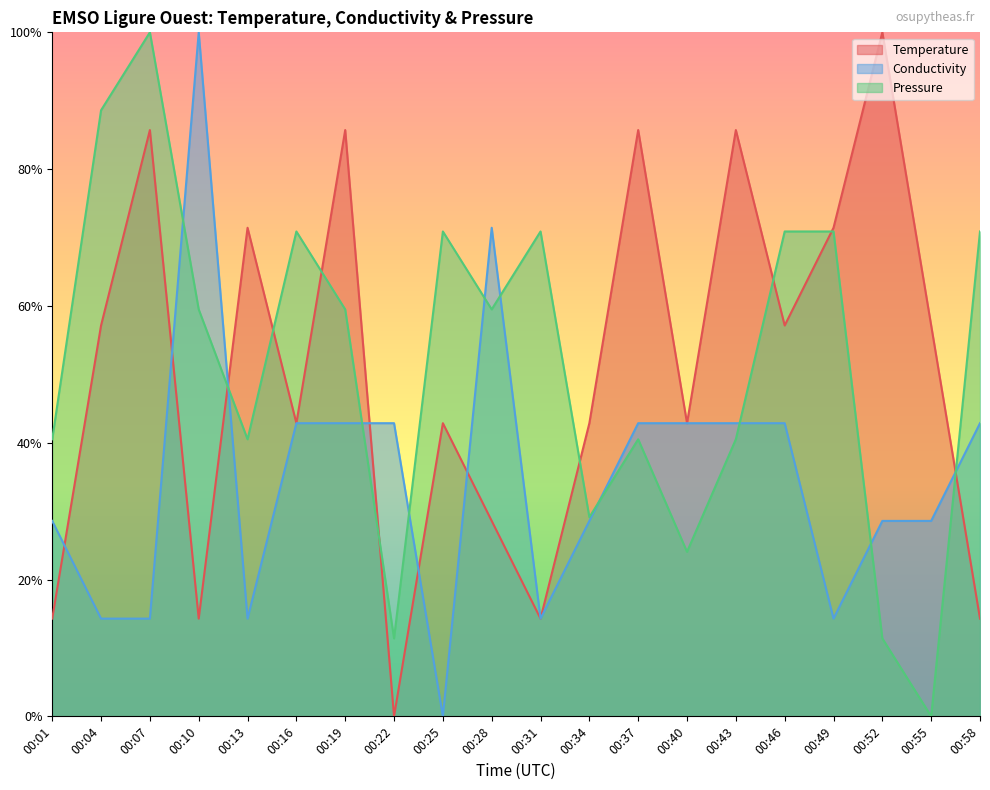

Reading right to left, what are all the values shown in this chart?

Temperature: 00:58=0.1	00:55=0.6	00:52=1.0	00:49=0.7	00:46=0.6	00:43=0.9	00:40=0.4	00:37=0.9	00:34=0.4	00:31=0.1	00:28=0.3	00:25=0.4	00:22=0.0	00:19=0.9	00:16=0.4	00:13=0.7	00:10=0.1	00:07=0.9	00:04=0.6	00:01=0.1
Conductivity: 00:58=0.4	00:55=0.3	00:52=0.3	00:49=0.1	00:46=0.4	00:43=0.4	00:40=0.4	00:37=0.4	00:34=0.3	00:31=0.1	00:28=0.7	00:25=0.0	00:22=0.4	00:19=0.4	00:16=0.4	00:13=0.1	00:10=1.0	00:07=0.1	00:04=0.1	00:01=0.3
Pressure: 00:58=0.7	00:55=0.0	00:52=0.1	00:49=0.7	00:46=0.7	00:43=0.4	00:40=0.2	00:37=0.4	00:34=0.3	00:31=0.7	00:28=0.6	00:25=0.7	00:22=0.1	00:19=0.6	00:16=0.7	00:13=0.4	00:10=0.6	00:07=1.0	00:04=0.9	00:01=0.4